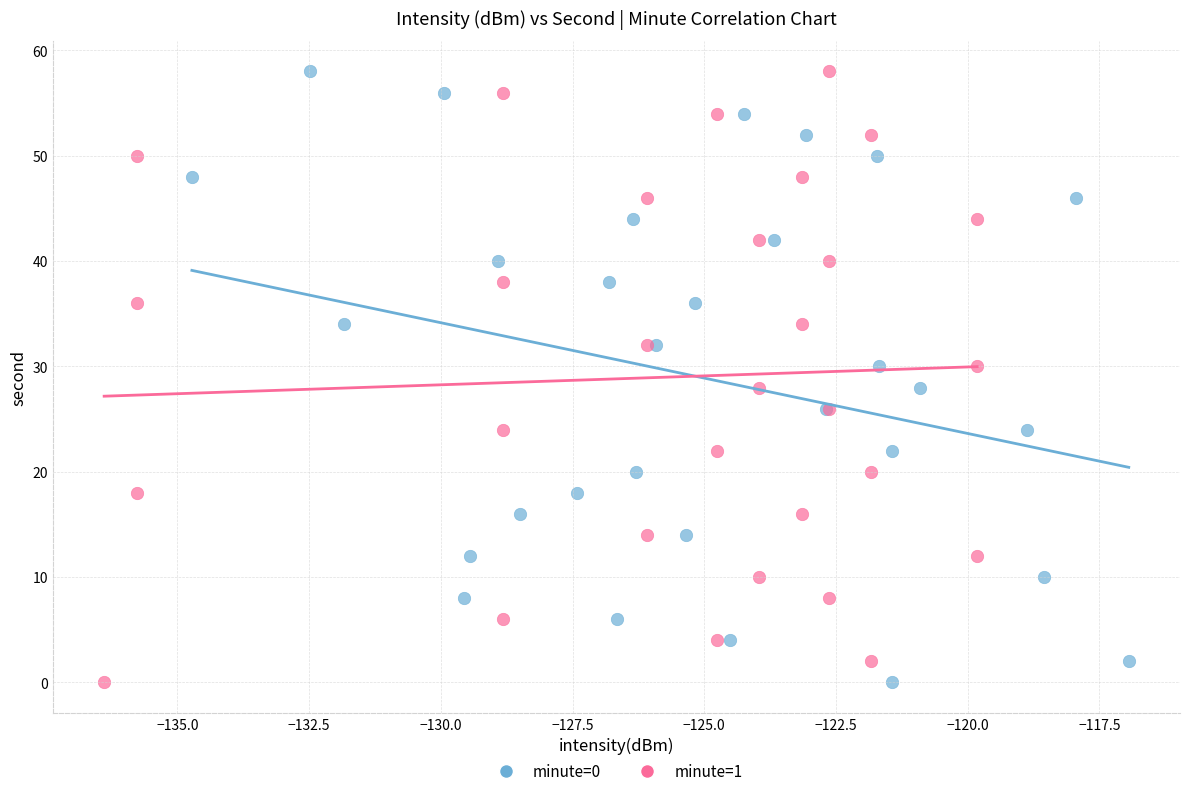

What are all the series names shown in the legend?

minute=0, minute=1